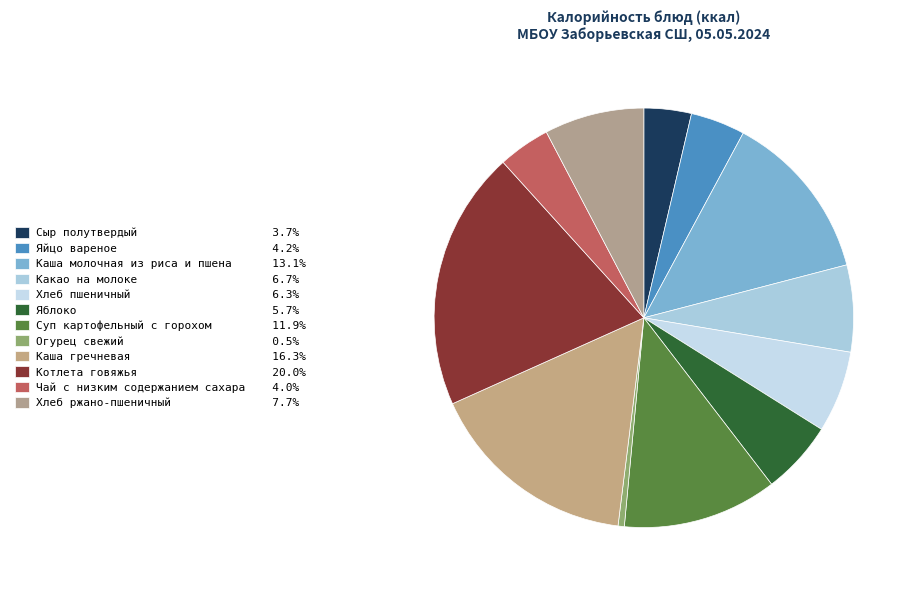

Is there any slice that represents more than half of the pie?

No